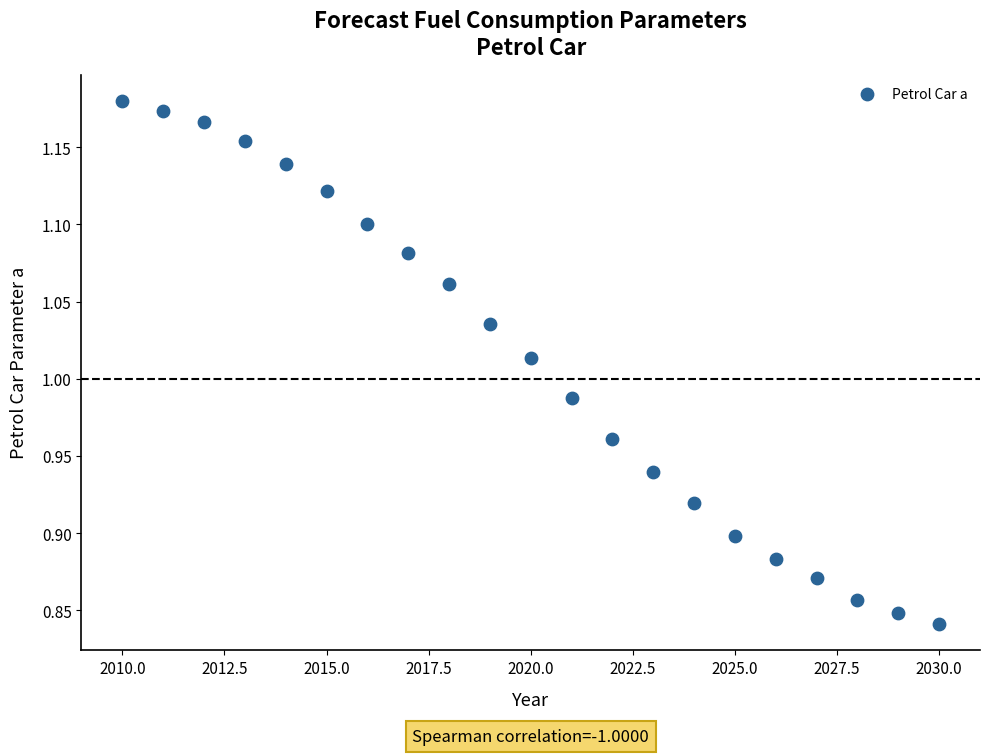

What is the range of Y values (max minus min)?

0.3